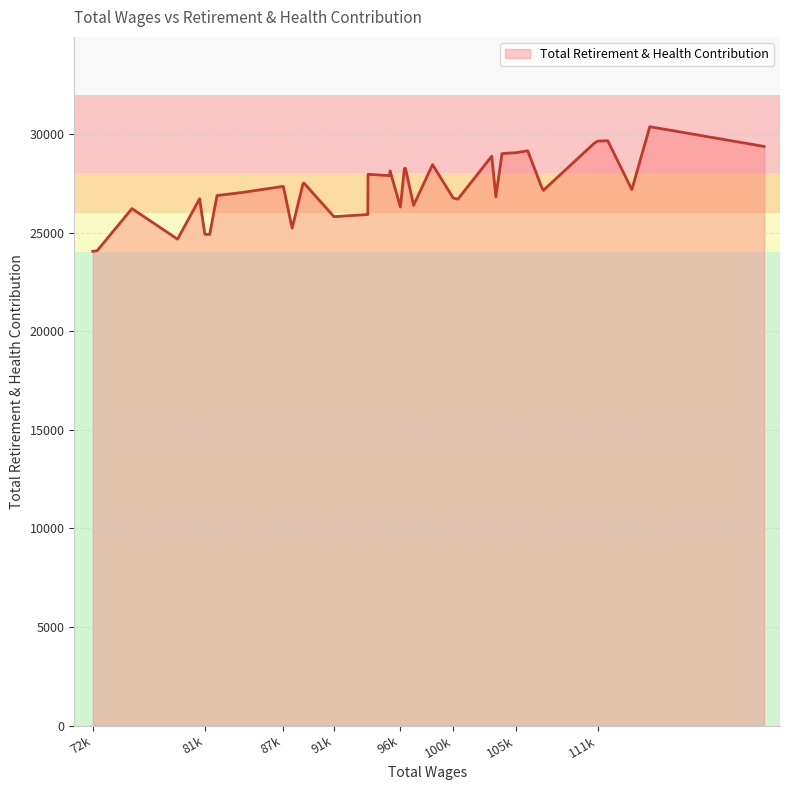

What is the smallest value displayed?

24049